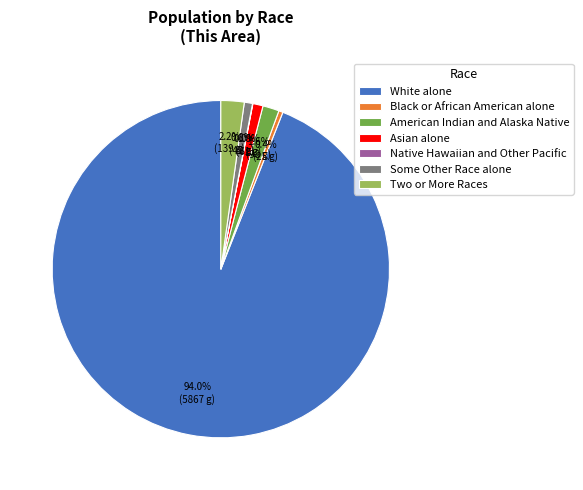

What portion of the pie excludes Two or More Races?

97.8%